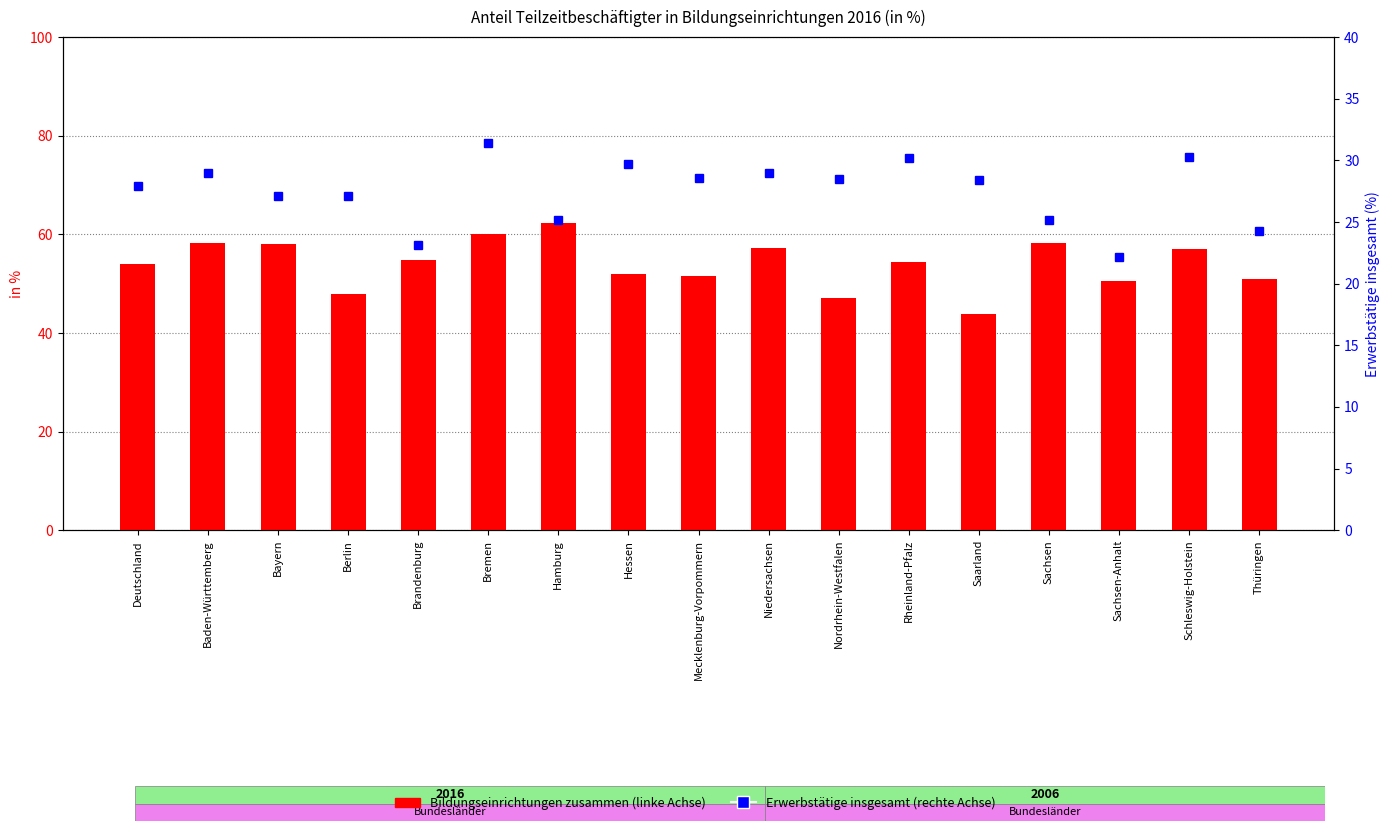

Between Hessen and Mecklenburg-Vorpommern, which series saw the biggest shift?

Erwerbstätige insgesamt